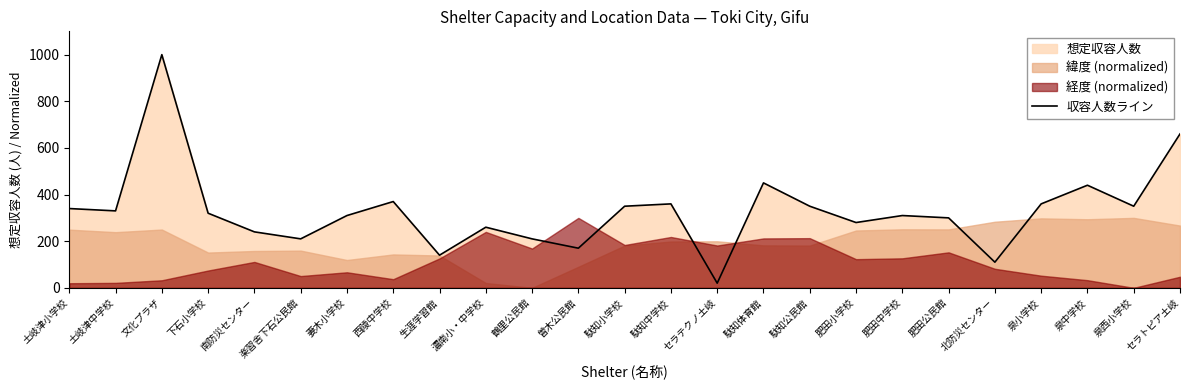

Reading left to right, what are all the values shown in this chart?

土岐津小学校=340	土岐津中学校=330	文化プラザ=1000	下石小学校=320	南防災センター=240	楽習舎下石公民館=210	妻木小学校=310	西陵中学校=370	生涯学習館=140	濃南小・中学校=260	鶴里公民館=210	曽木公民館=170	駄知小学校=350	駄知中学校=360	セラテクノ土岐=20	駄知体育館=450	駄知公民館=350	肥田小学校=280	肥田中学校=310	肥田公民館=300	北防災センター=110	泉小学校=360	泉中学校=440	泉西小学校=350	セラトピア土岐=660